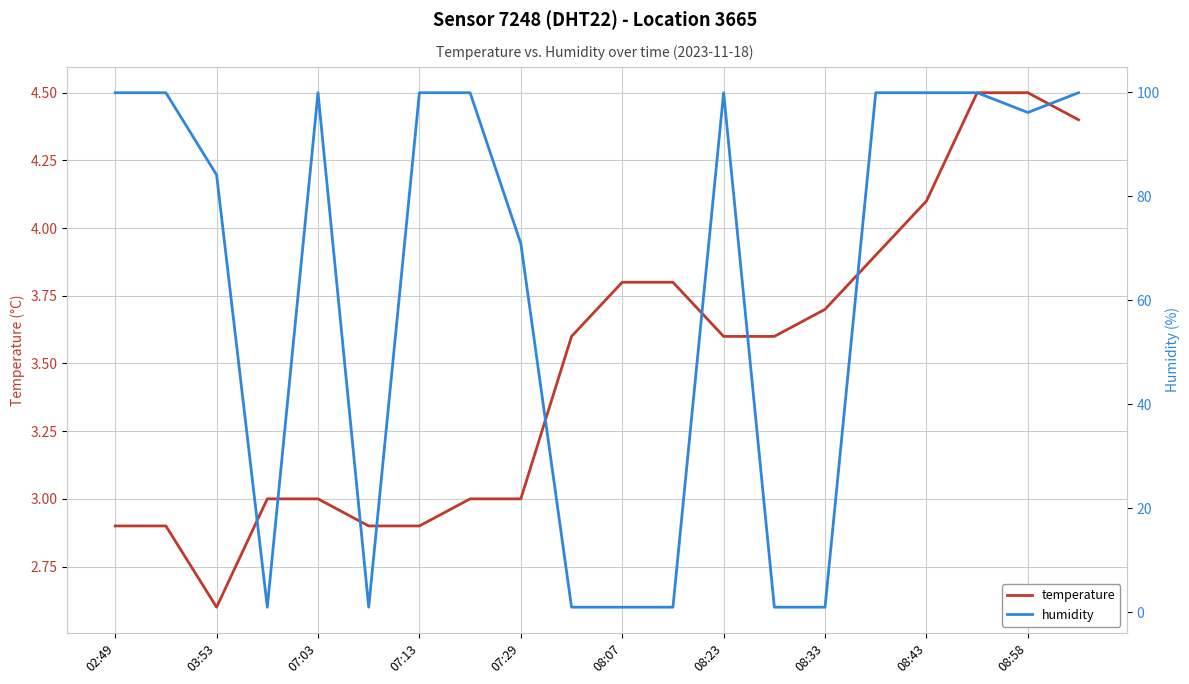

What is the lowest value of the temperature series?

2.6